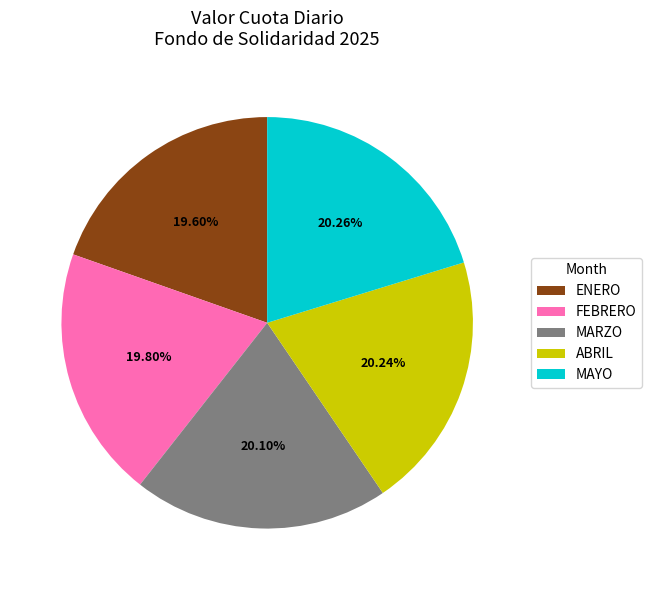

Is it true that ENERO is 20% of the pie?

True